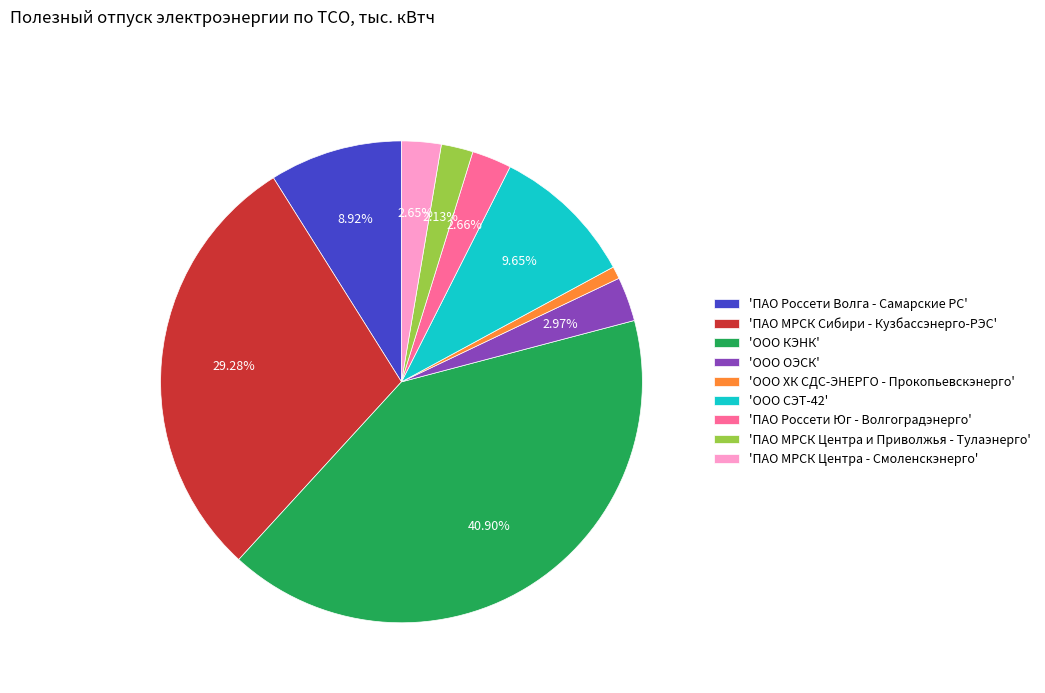

Does any single category account for the majority?

No